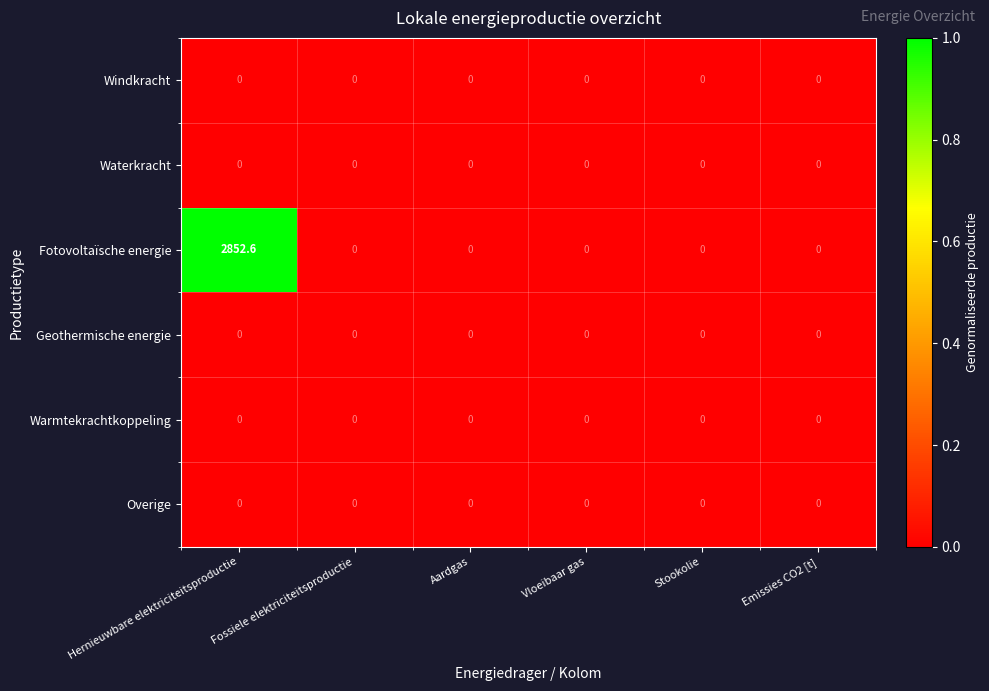

Which label corresponds to the largest value in the chart?

Hernieuwbare elektriciteitsproductie